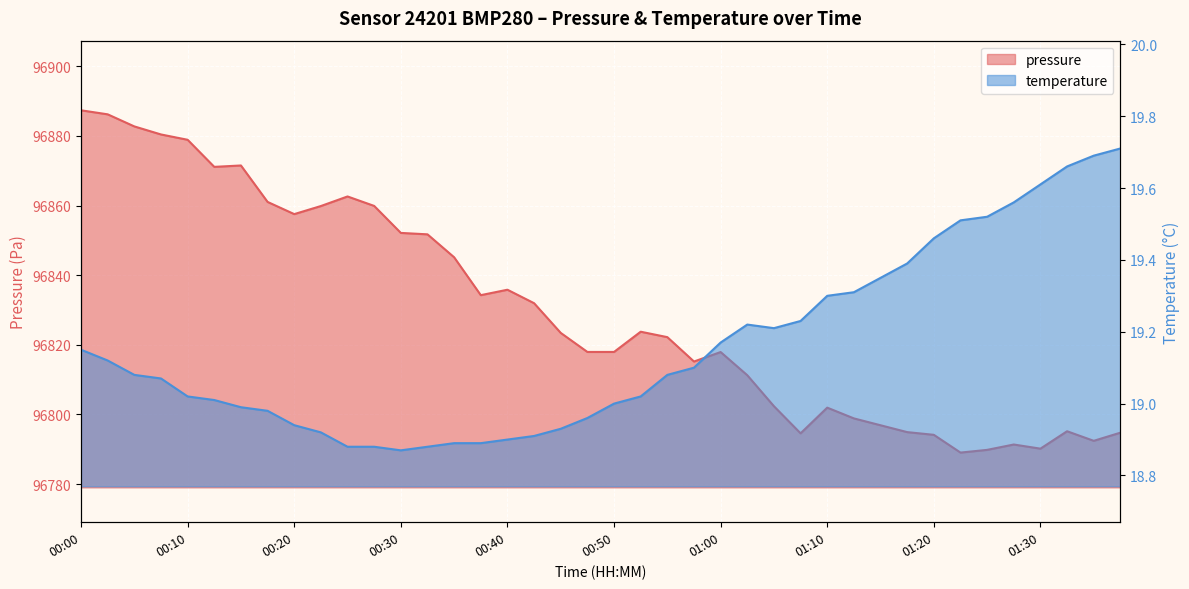

The value of pressure at 00:38 is 96834.3. True or false?

True